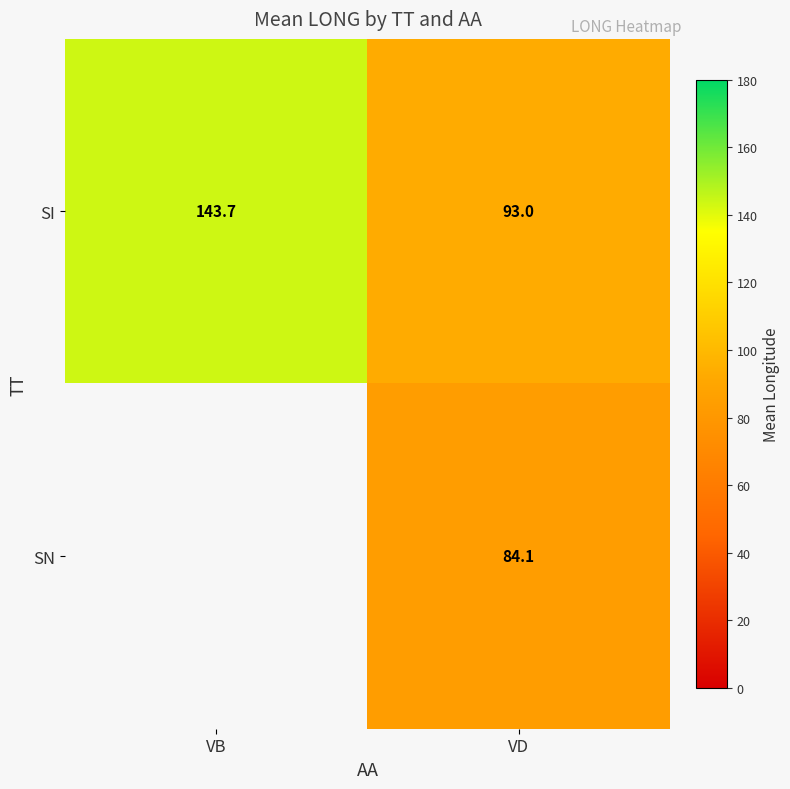

Which label corresponds to the smallest value in the chart?

VD